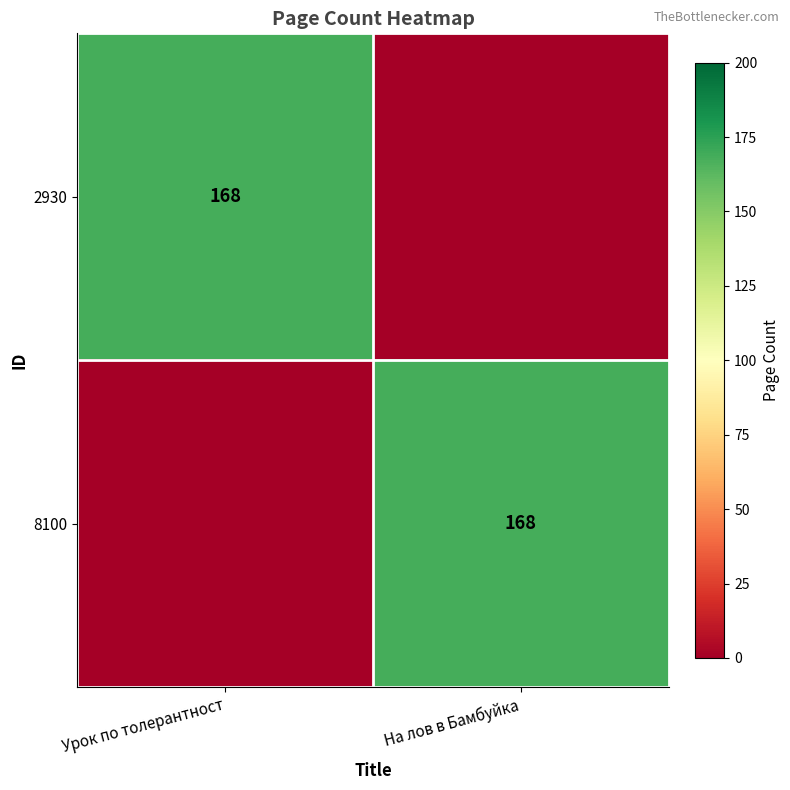

The value of 8100 at На лов в Бамбуйка is 168. True or false?

True